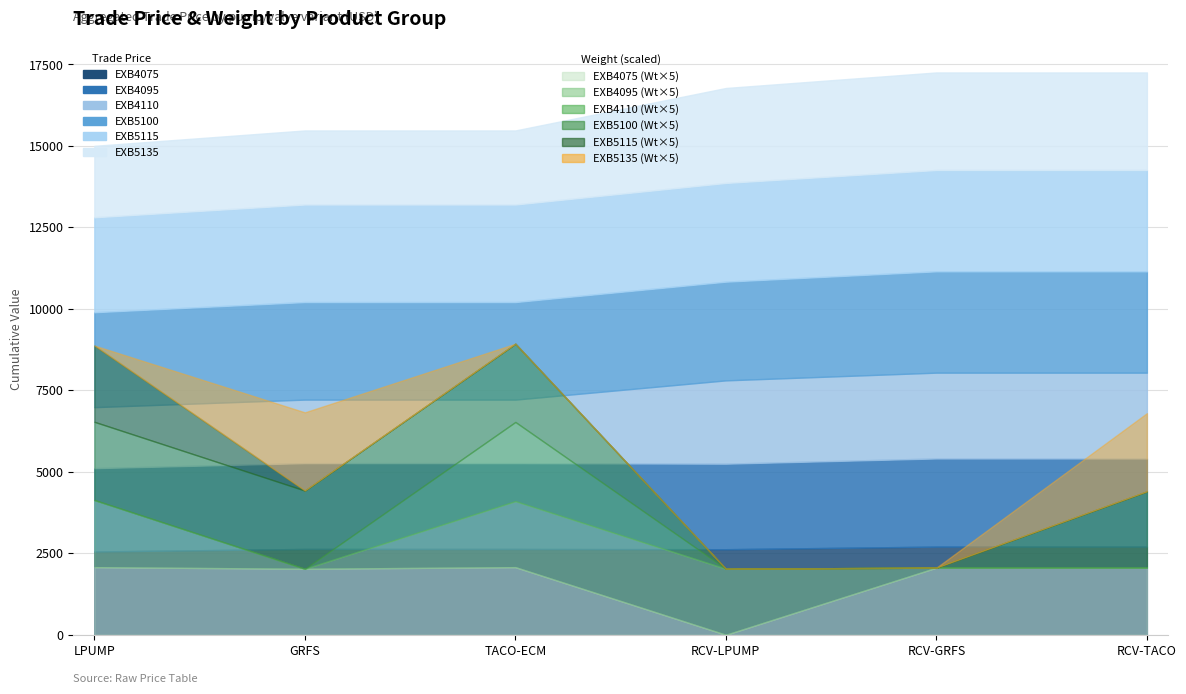

List the labels in order of EXB4095 value, smallest first.

LPUMP, RCV-LPUMP, GRFS, TACO-ECM, RCV-GRFS, RCV-TACO